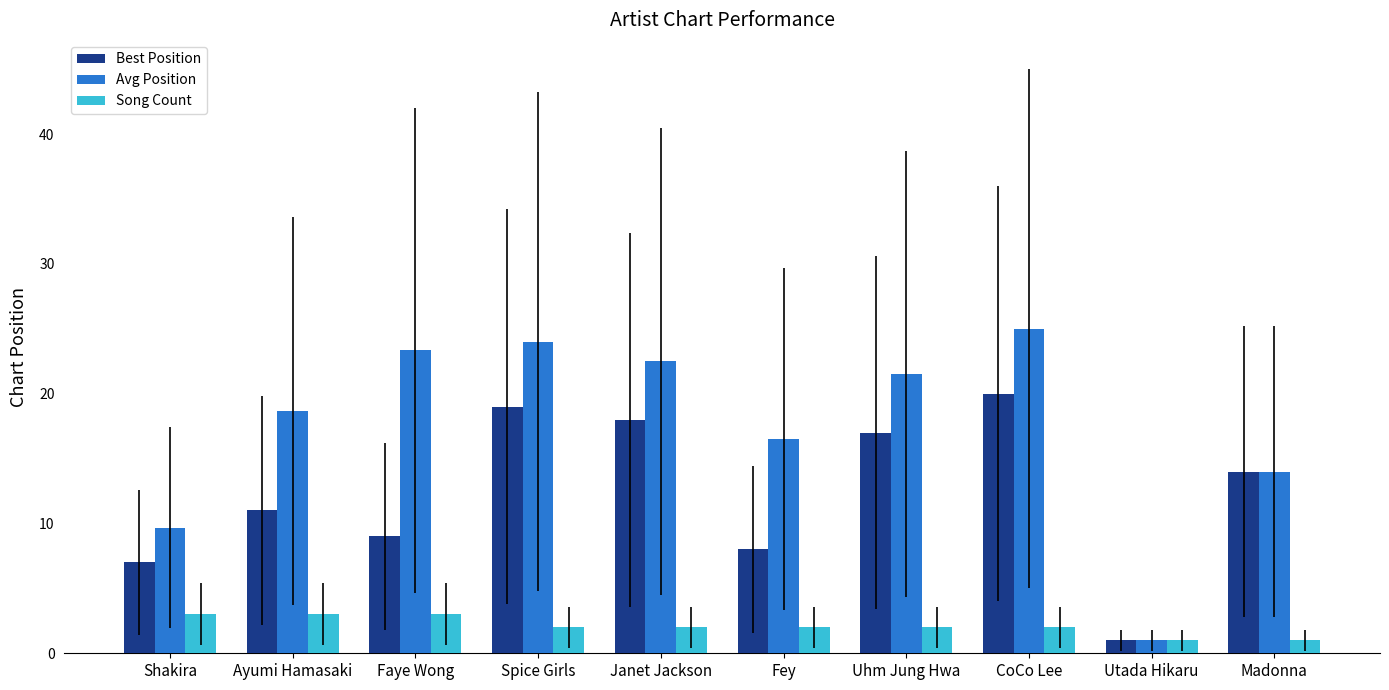

Count the Song Count values in the range 2 to 3.

8